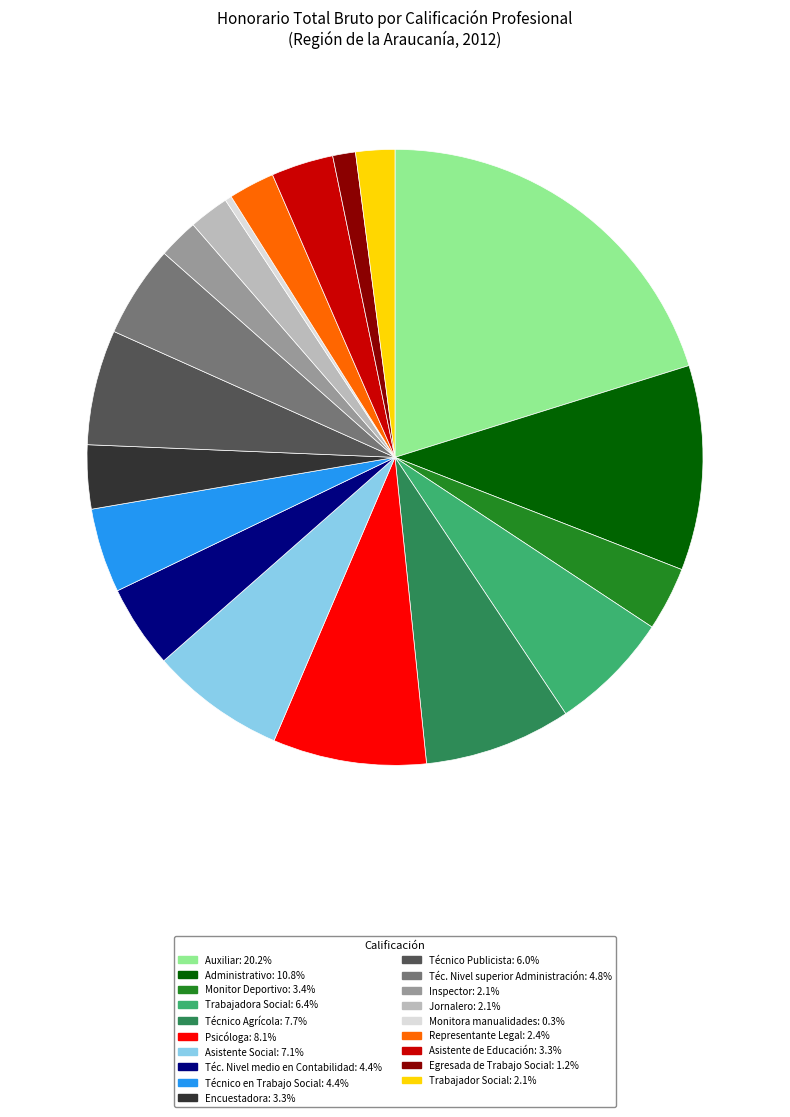

Is the sum of Representante Legal: 2.4% and Auxiliar: 20.2% greater than half?

No